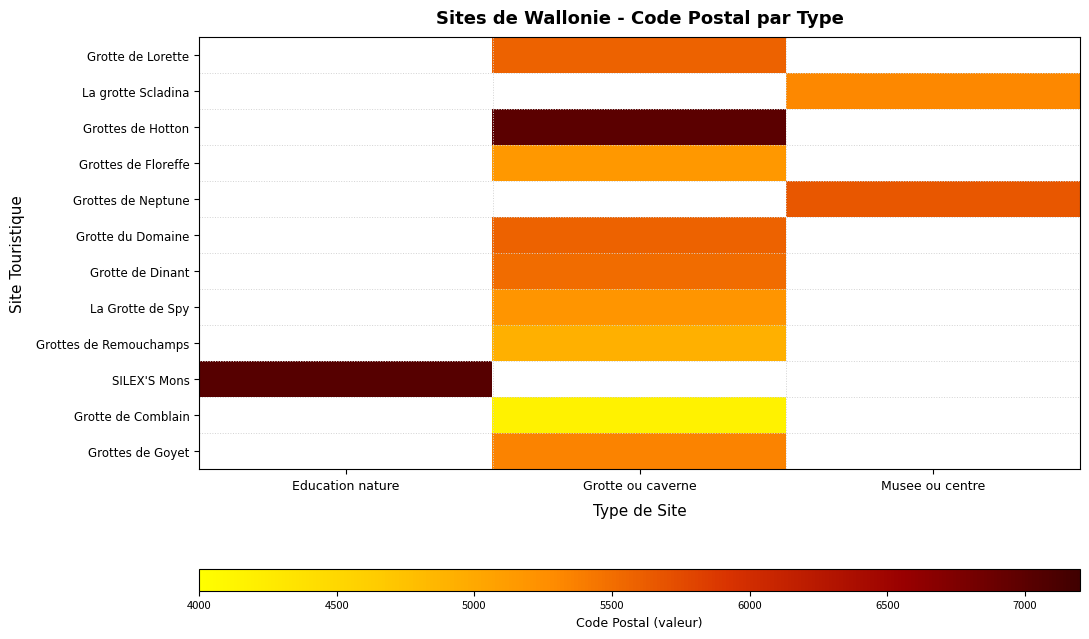

True or false: La Grotte de Spy has a value of 8533.0 at Grotte ou caverne.

False